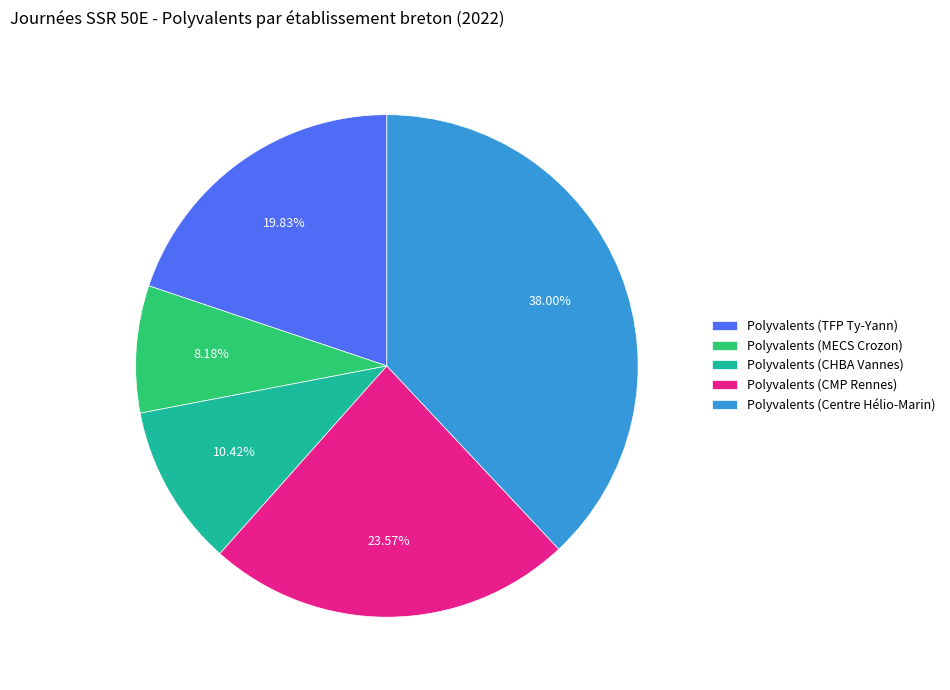

To the nearest percent, what is the average slice percentage?

20%